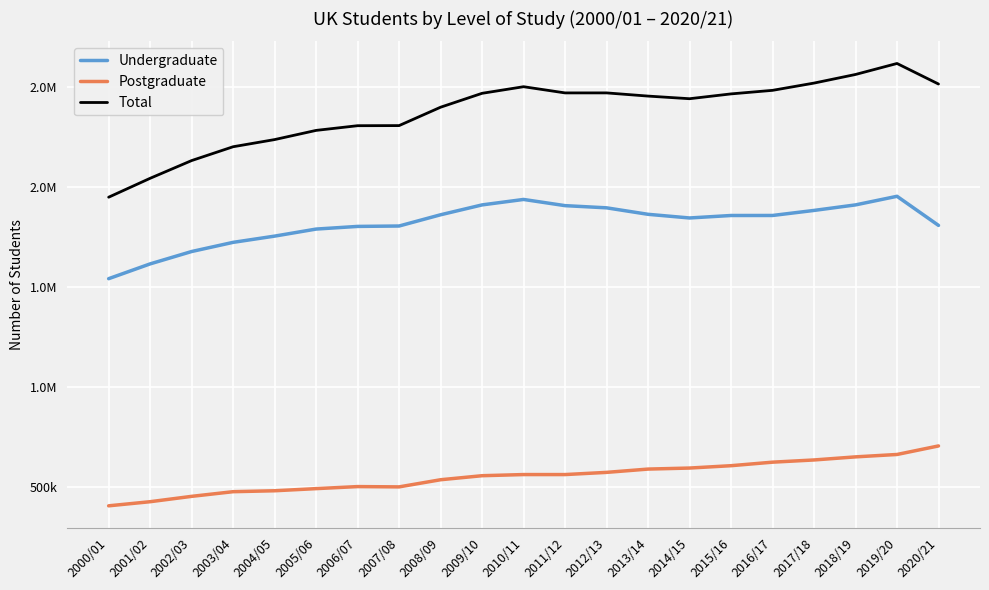

What are all the series names shown in the legend?

Undergraduate, Postgraduate, Total